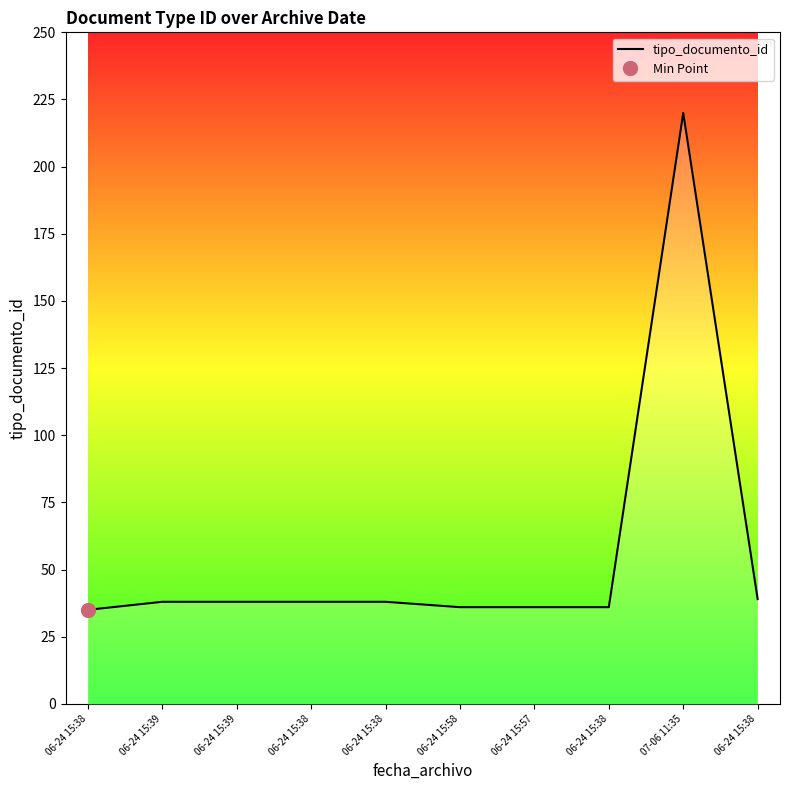

Which category has the highest value across all series?

07-06 11:35